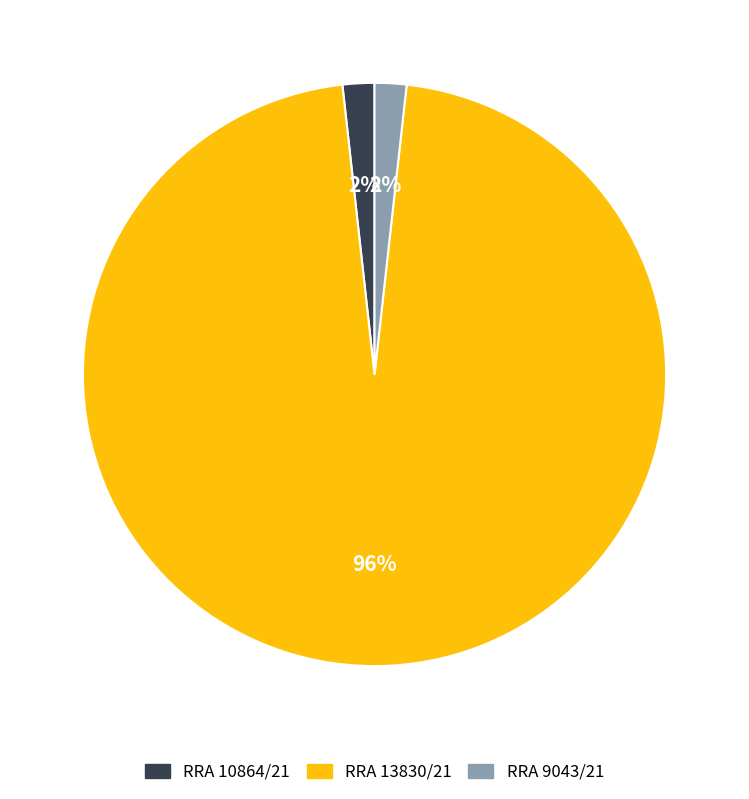

Which slice is the largest?

RRA 13830/21